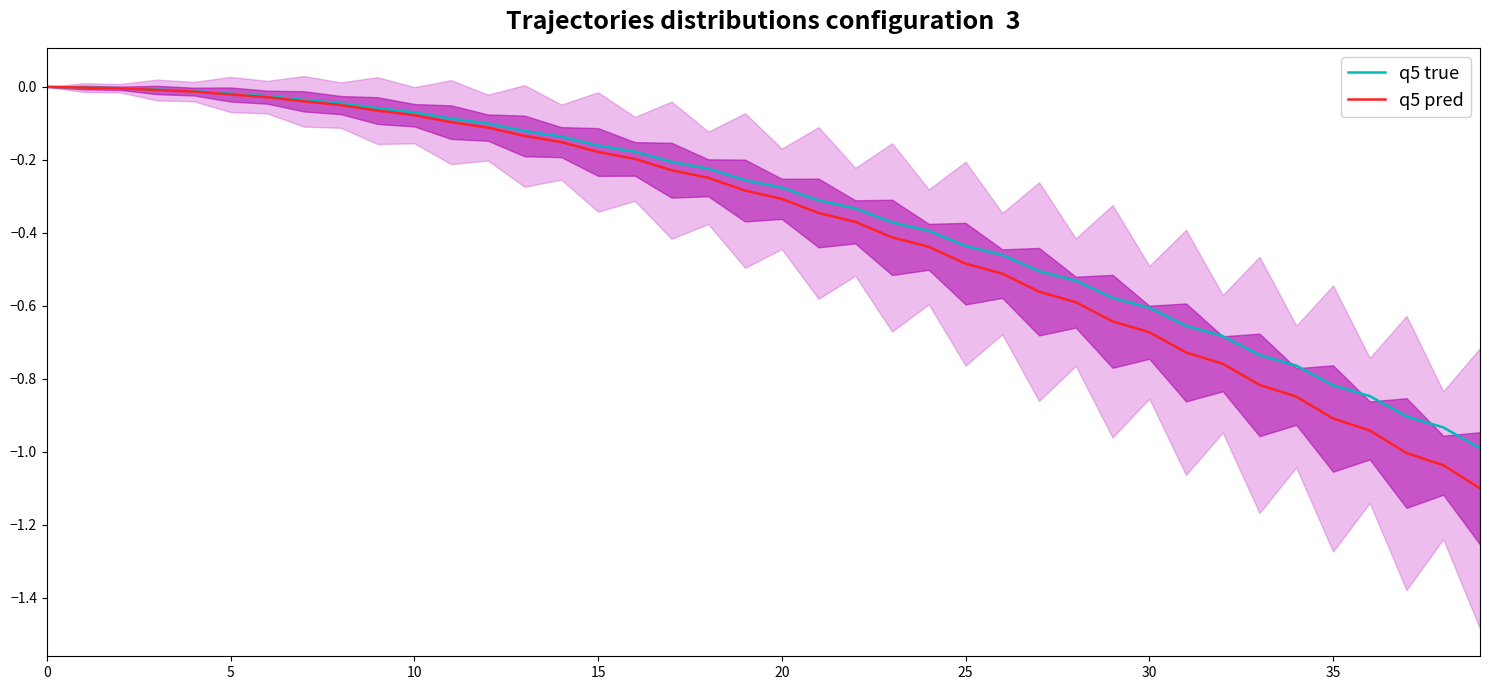

What is the value of the q5 pred point at the 33rd from the left?

-0.8